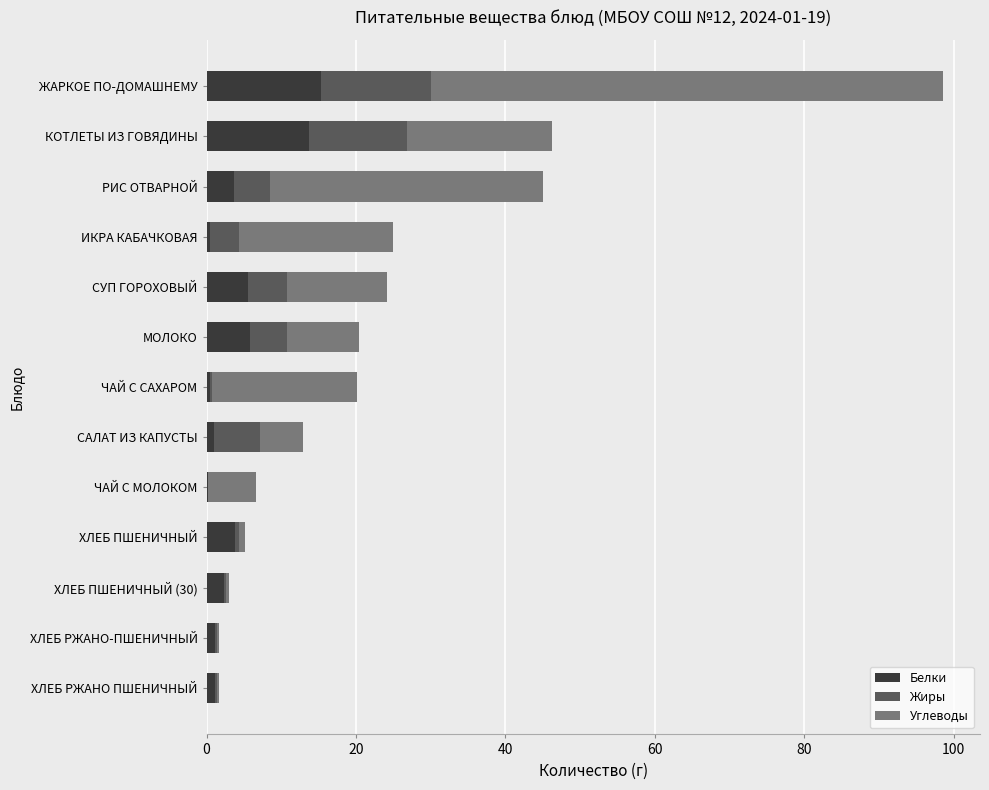

At which category is the sum across all series the highest?

ЖАРКОЕ ПО-ДОМАШНЕМУ